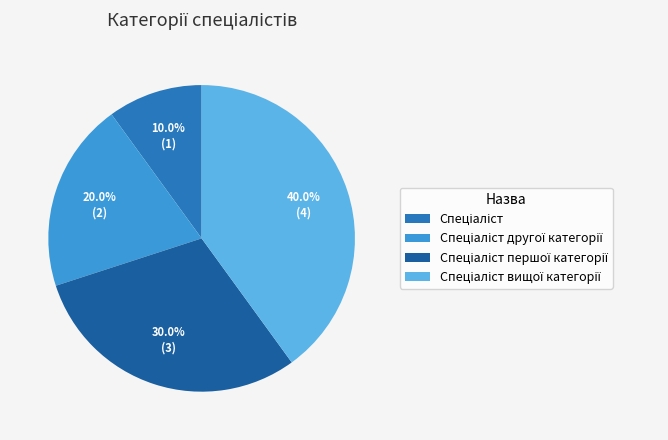

Is there a majority slice in this chart?

No